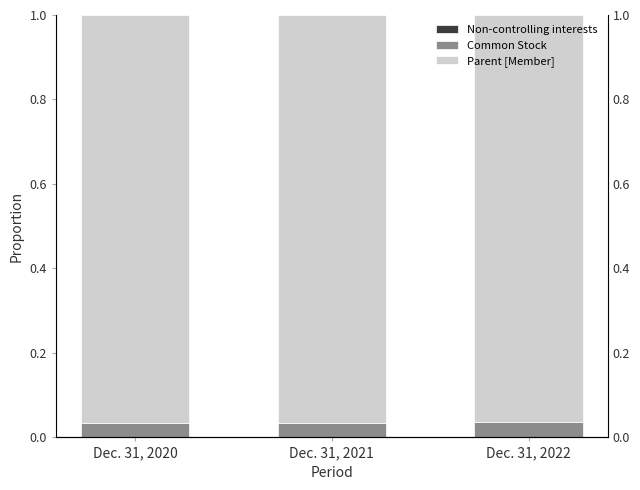

Reading left to right, transcribe all the data shown in this chart.

Non-controlling interests: Dec. 31, 2020=0.0	Dec. 31, 2021=0.0	Dec. 31, 2022=0.0
Common Stock: Dec. 31, 2020=0.0	Dec. 31, 2021=0.0	Dec. 31, 2022=0.0
Parent [Member]: Dec. 31, 2020=1.0	Dec. 31, 2021=1.0	Dec. 31, 2022=1.0